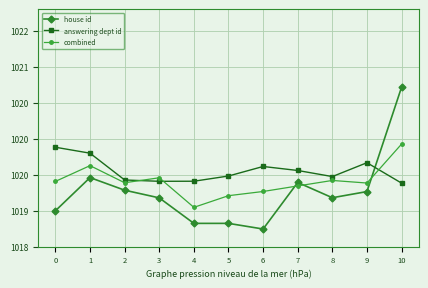

What are all the series names shown in the legend?

house id, answering dept id, combined